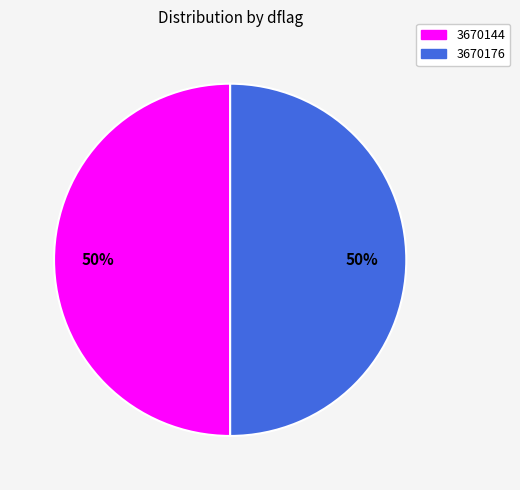

Is it true that 3670144 is 44% of the pie?

False